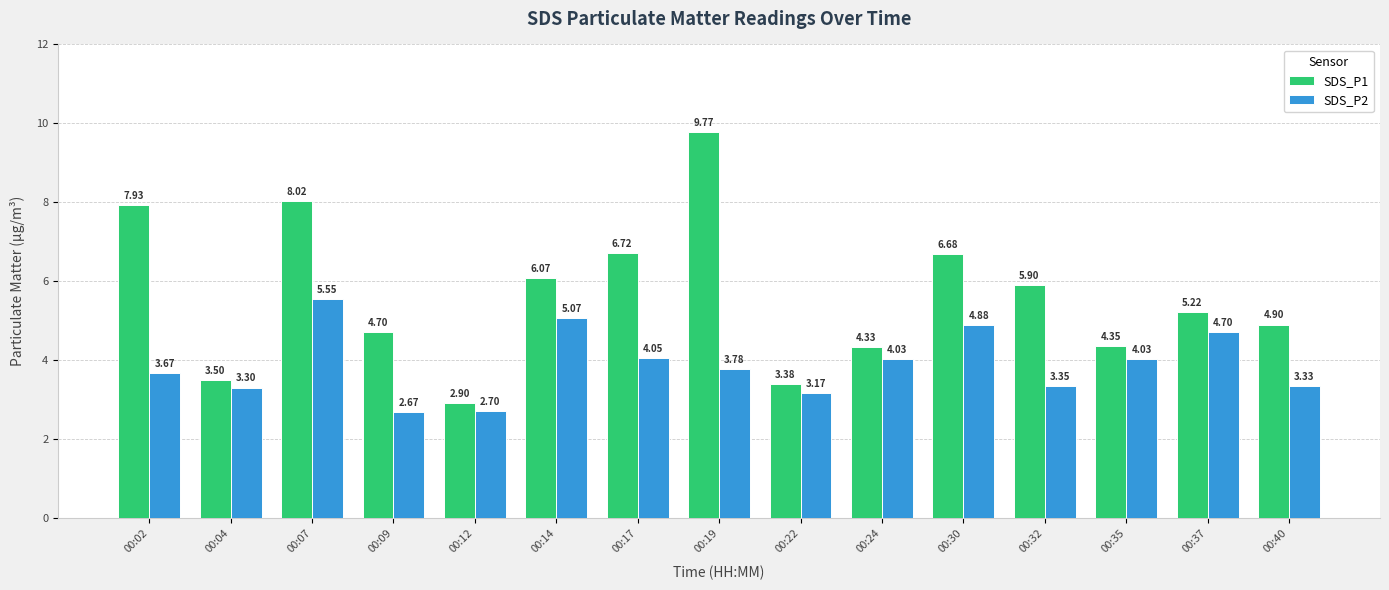

What is the average value of the SDS_P1 series?

5.6